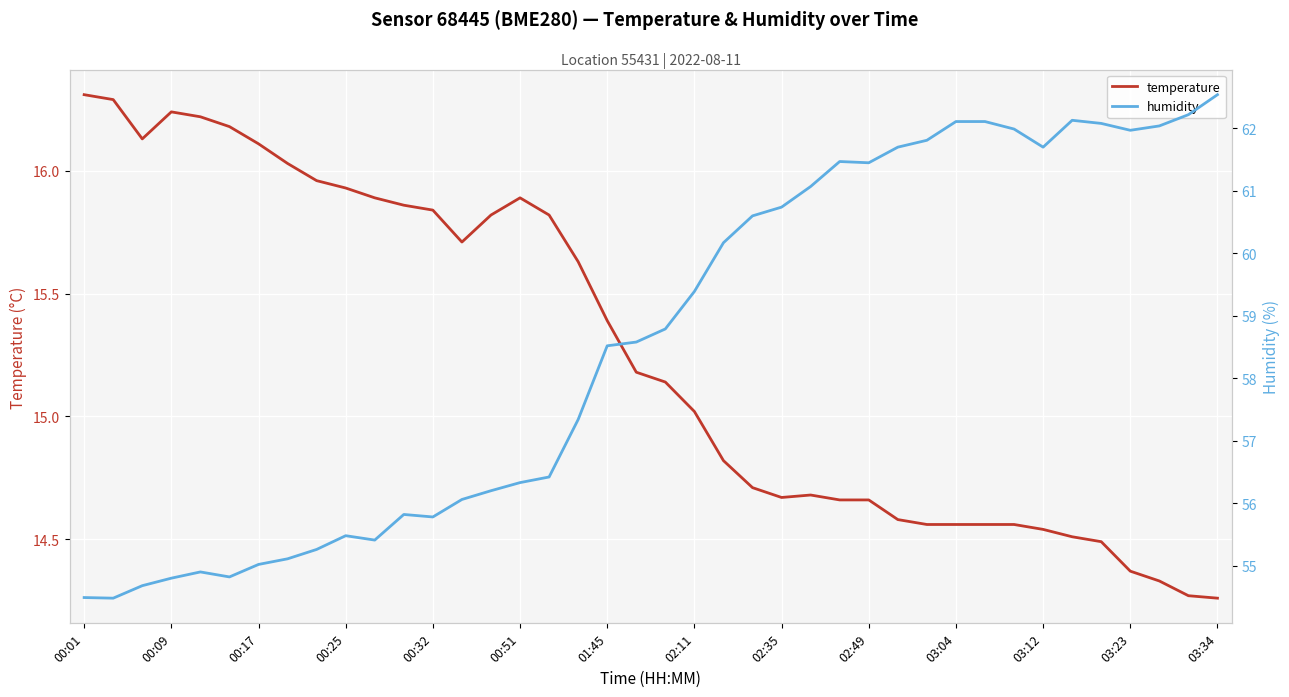

What is the greatest value displayed?

62.5